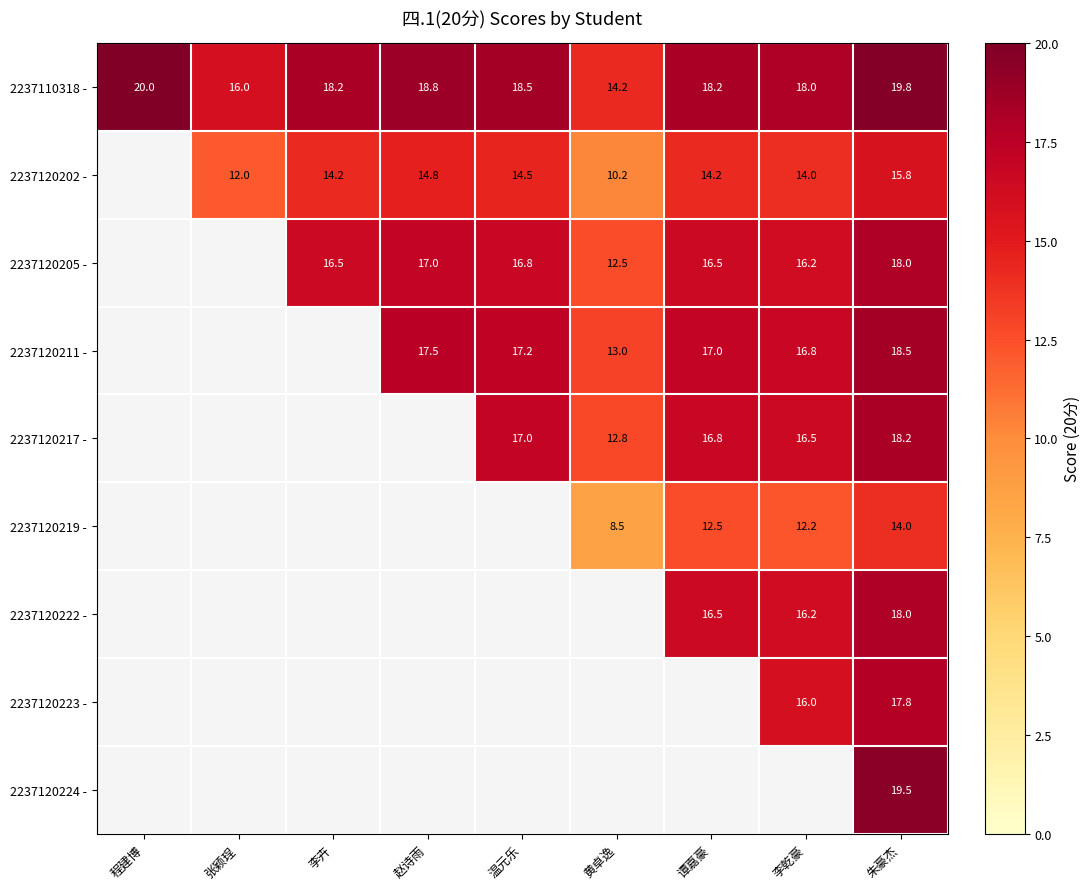

What is the sum of all 2237110318 - values?

161.7